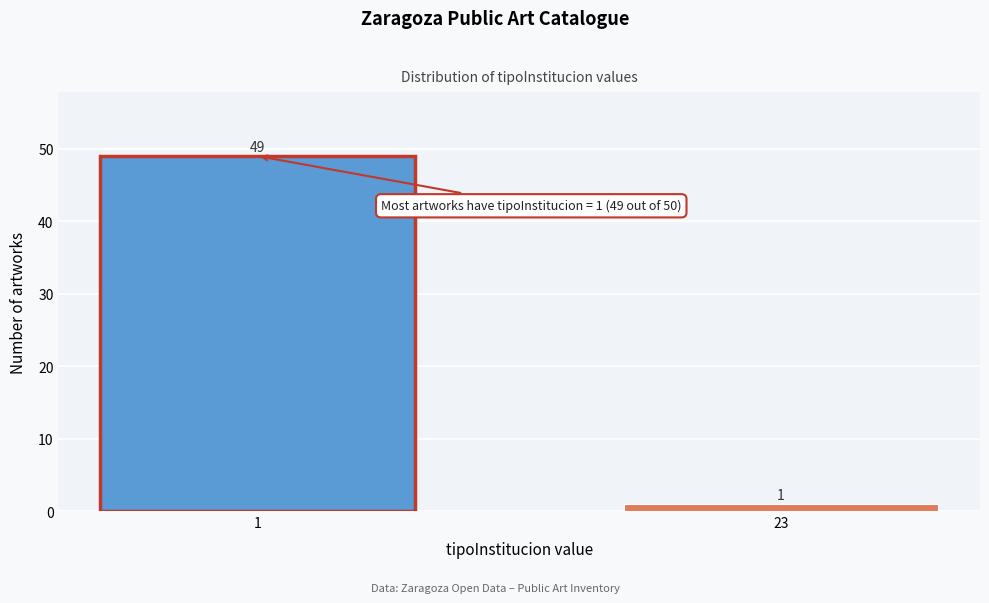

Reading left to right, list all the values displayed in this chart.

49	1